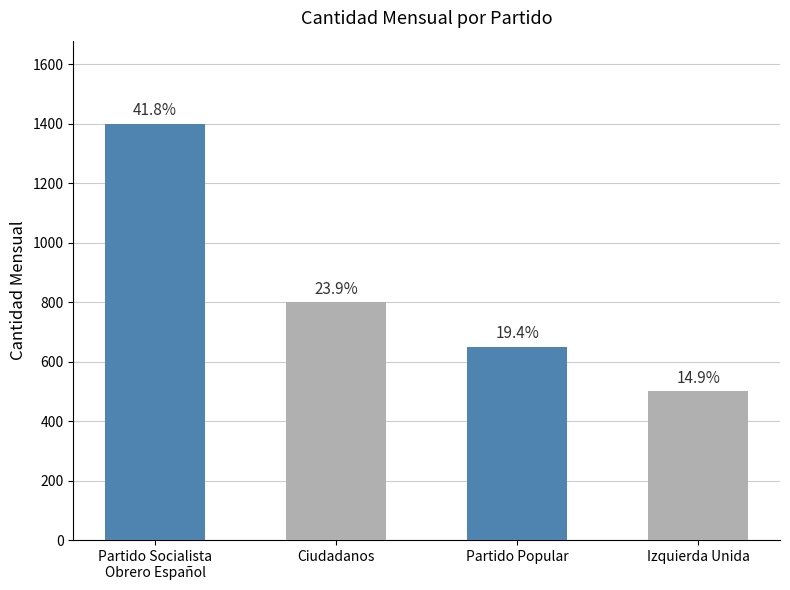

Are the bars horizontal?

No